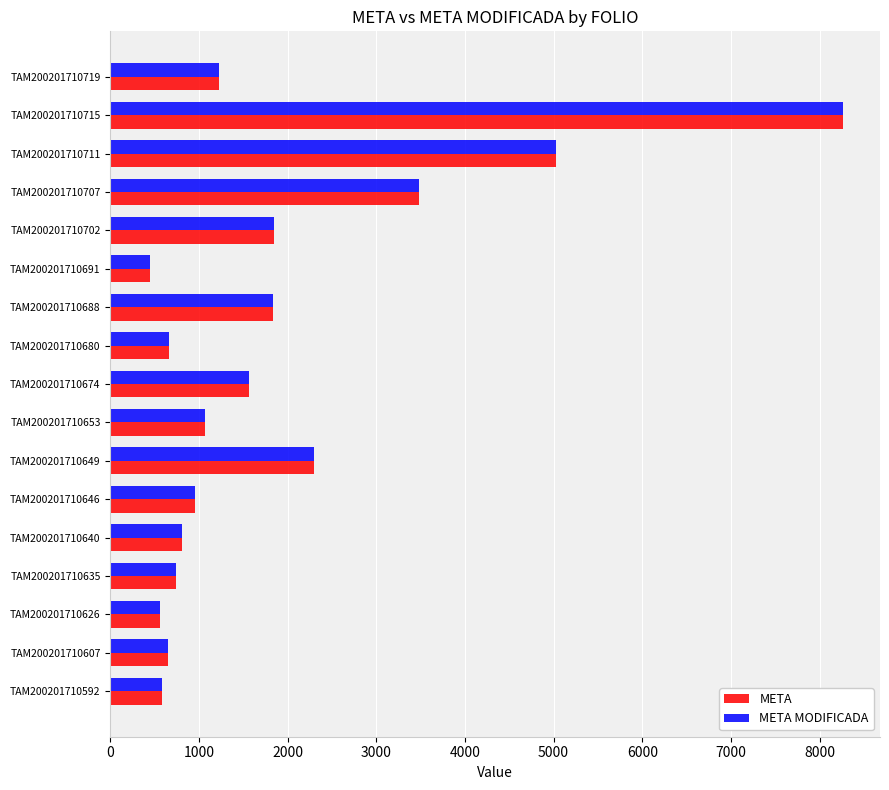

Which label corresponds to the largest value in the chart?

TAM200201710715